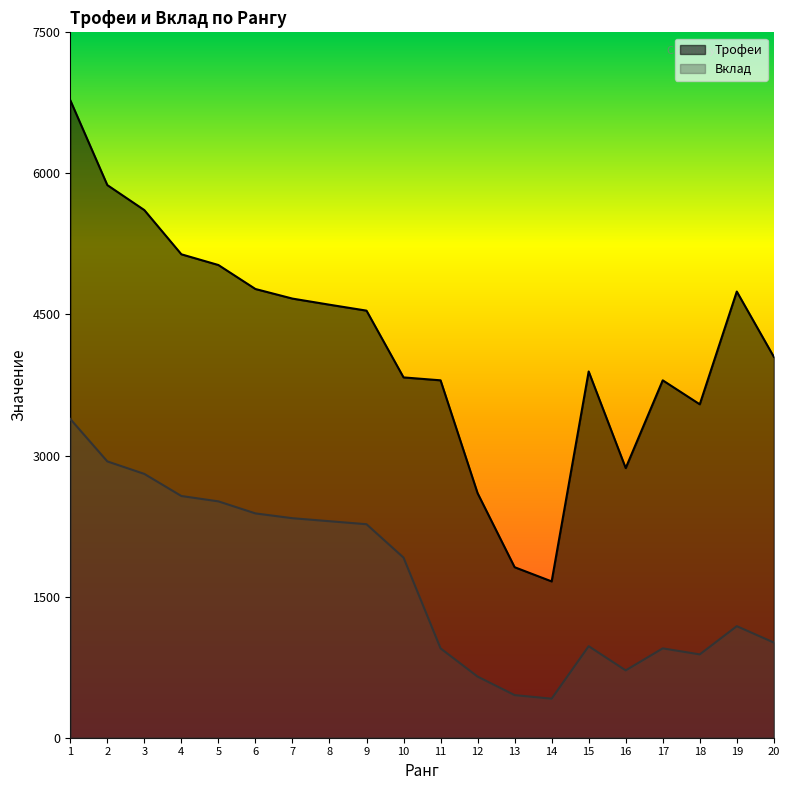

What is the value of the Вклад point at the 9th from the left?

2270